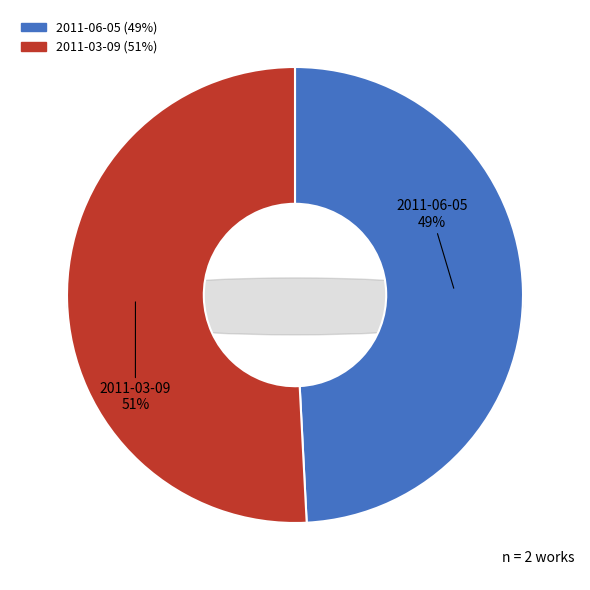

What is the largest slice in the pie chart?

2011-03-09